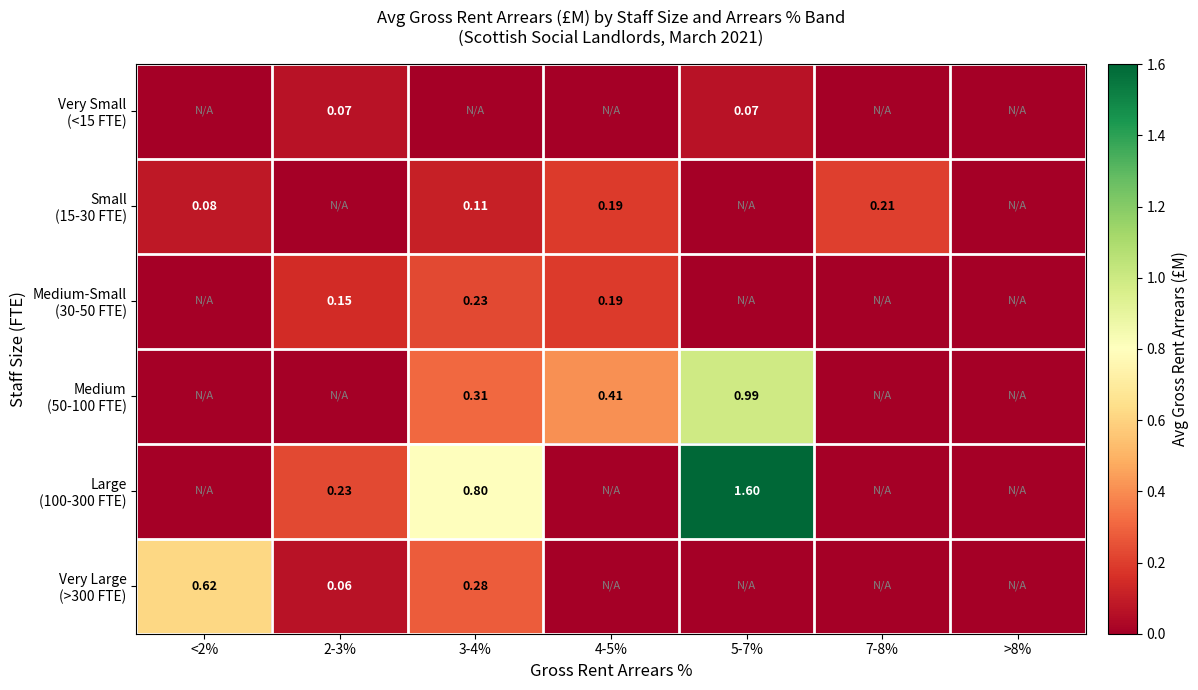

At how many categories does at least one series exceed 1?

1